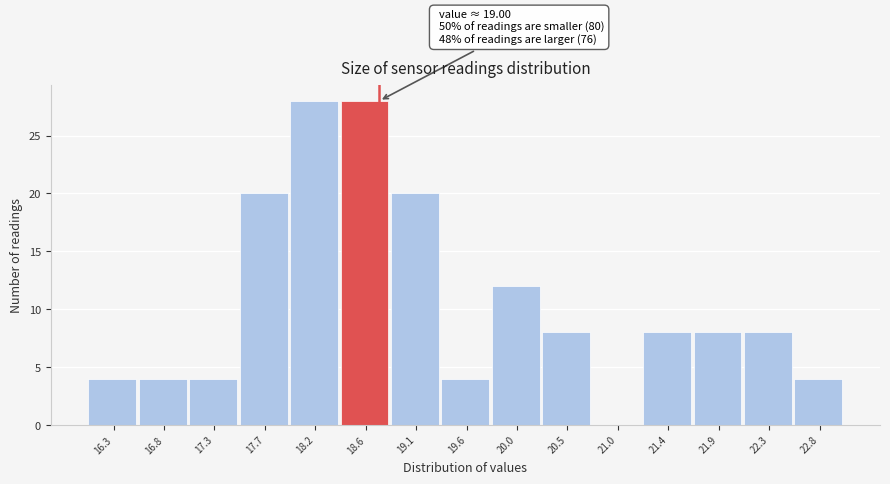

Reading left to right, transcribe all the data shown in this chart.

16.3=4	16.8=4	17.3=4	17.7=20	18.2=28	18.6=28	19.1=20	19.6=4	20.0=12	20.5=8	21.0=0	21.4=8	21.9=8	22.3=8	22.8=4